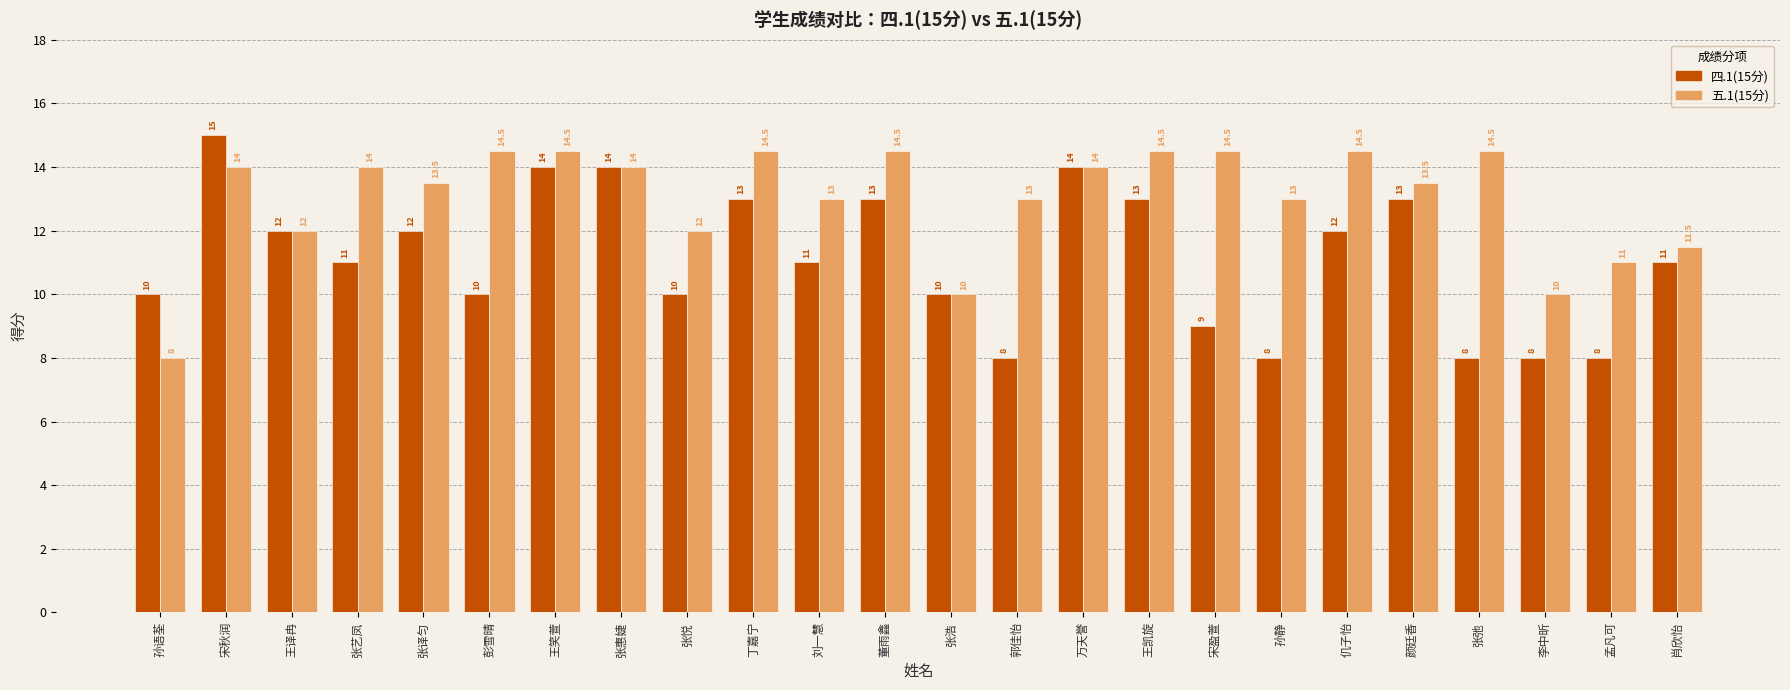

What is the total value across all series at 张悦?

22.0